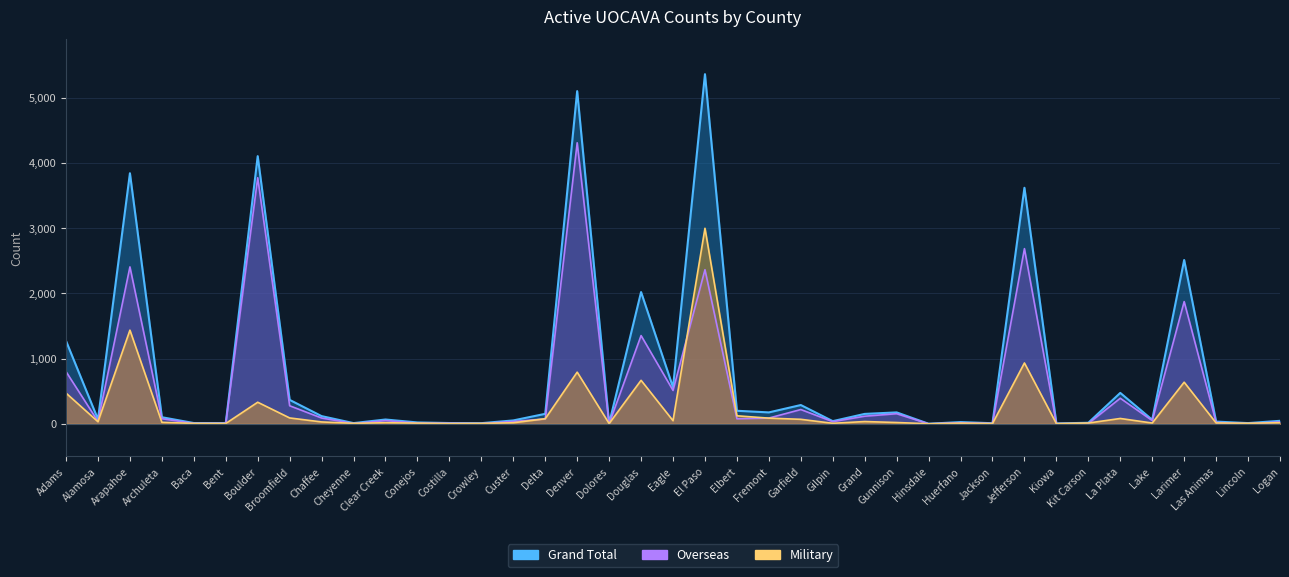

What is the sum of all Military values?

9145